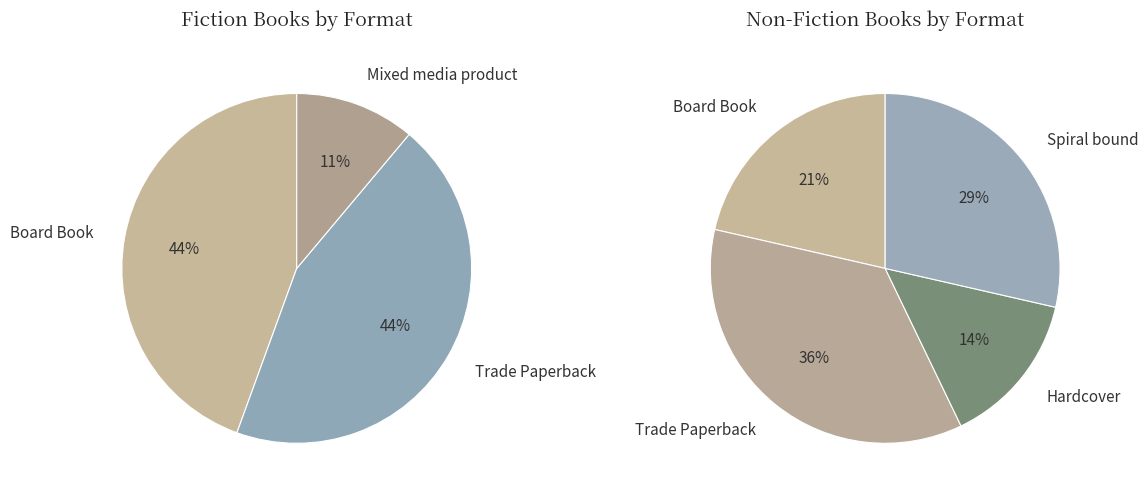

Which category has the biggest portion of the pie?

Trade Paperback